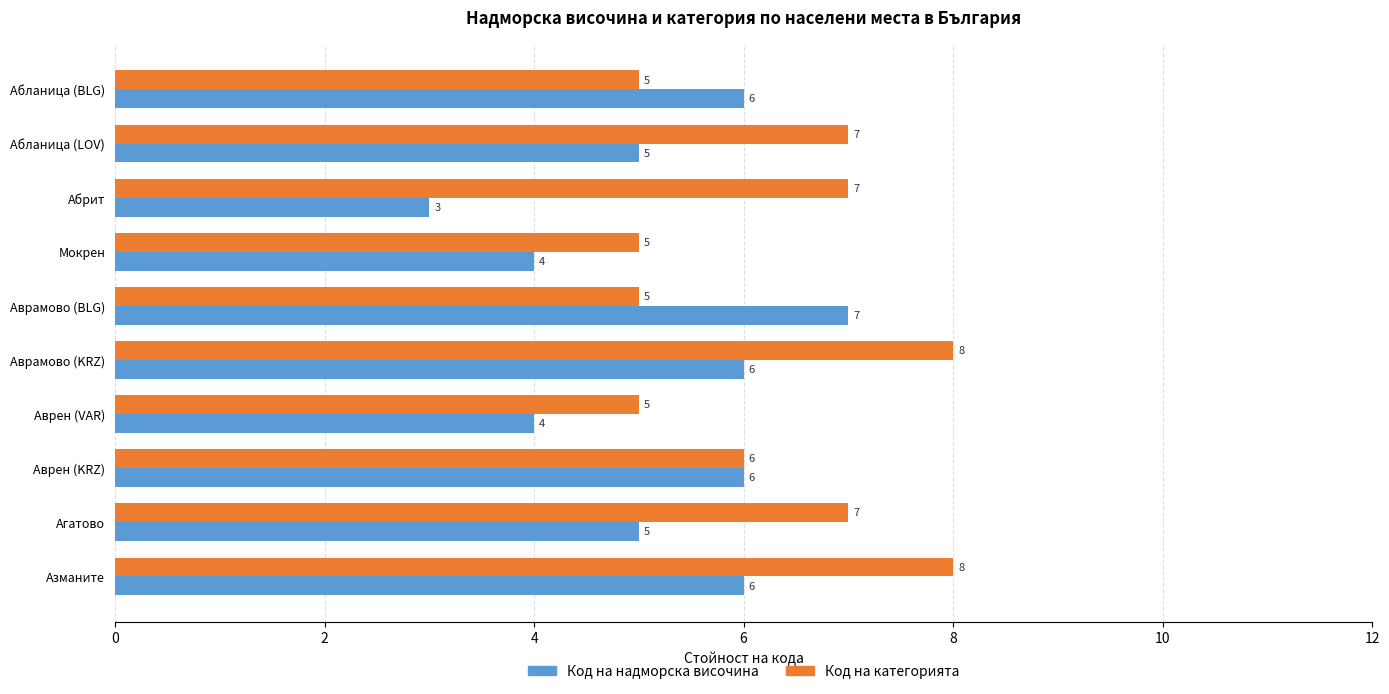

The Код на категорията series shows 7 at Агатово. True or false?

True